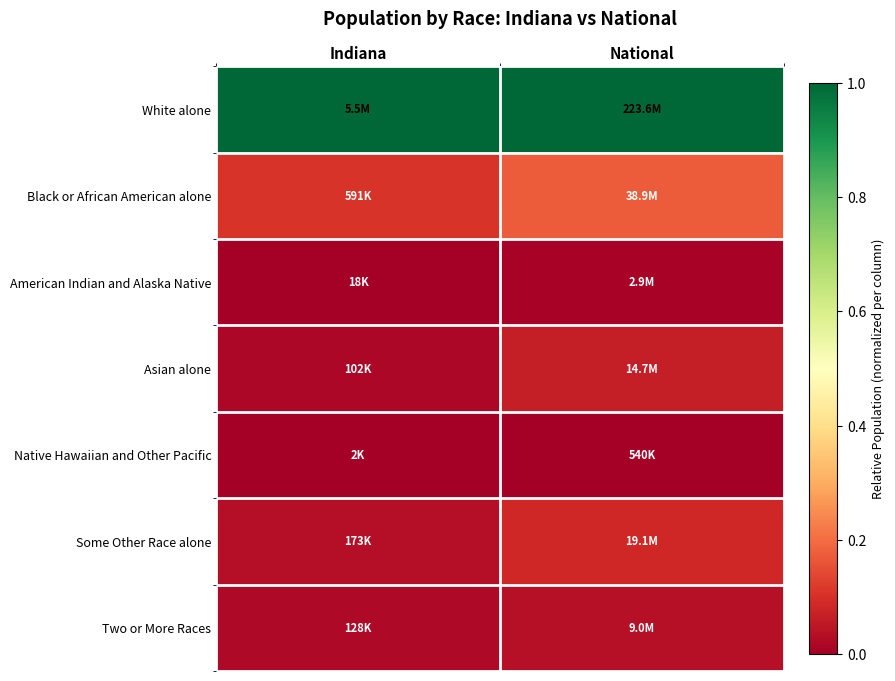

List the series in order of their peak value, lowest first.

Native Hawaiian and Other Pacific, American Indian and Alaska Native, Two or More Races, Asian alone, Some Other Race alone, Black or African American alone, White alone